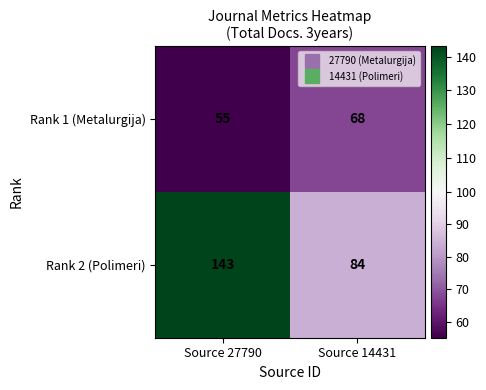

What is the minimum value shown in the chart?

55